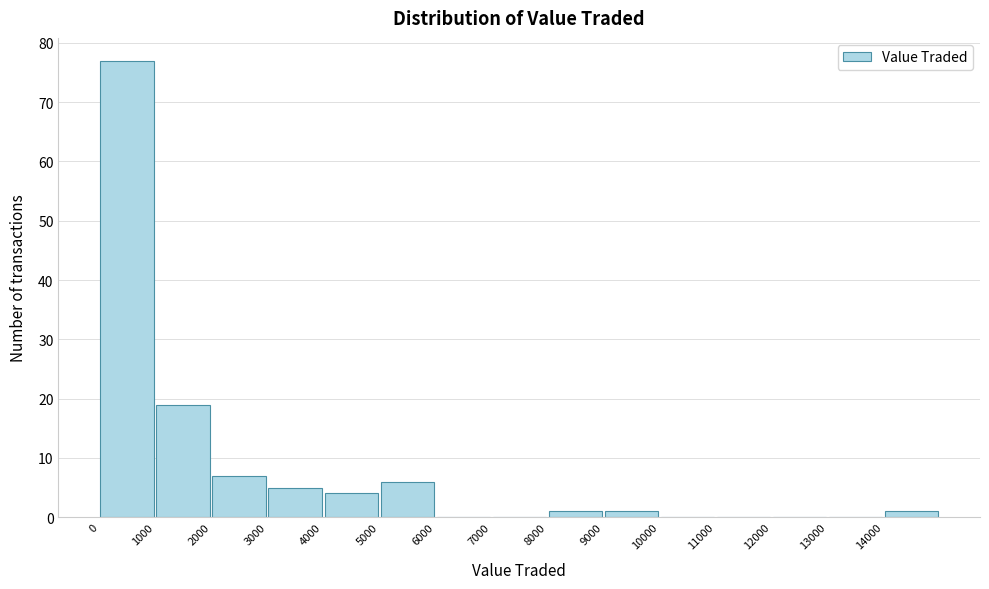

Reading left to right, list every bar in this chart as the range it spans on the x-axis followed by its height. The values are not printed on the chart, so give them approximately, as read against the axis.

0 to 1000: 77
1000 to 2000: 19
2000 to 3000: 7
3000 to 4000: 5
4000 to 5000: 4
5000 to 6000: 6
6000 to 7000: 0
7000 to 8000: 0
8000 to 9000: 1
9000 to 10000: 1
10000 to 11000: 0
11000 to 12000: 0
12000 to 13000: 0
13000 to 14000: 0
14000 to 15000: 1